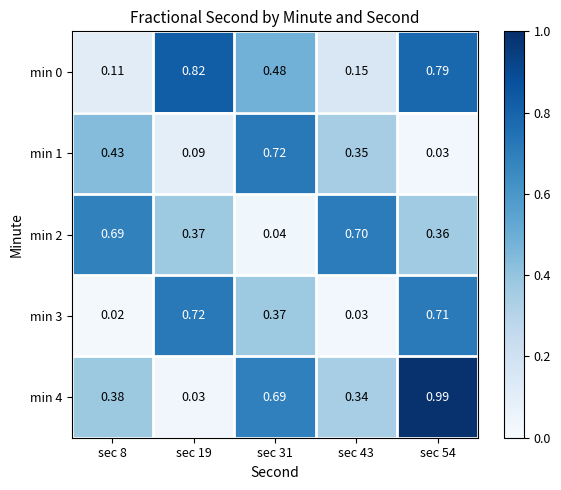

Is the value of min 1 at sec 31 greater than the value of min 4 at sec 8?

Yes